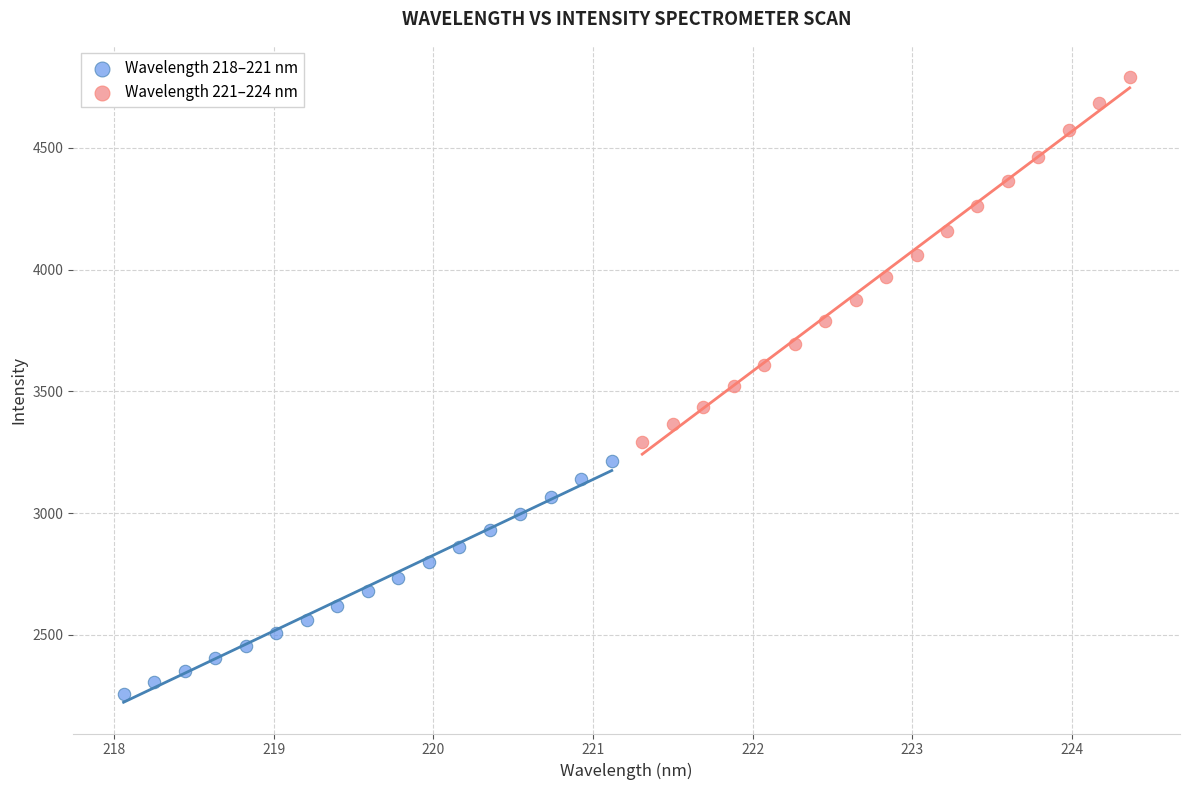

Which series reaches the minimum Y coordinate?

Wavelength 218–221 nm